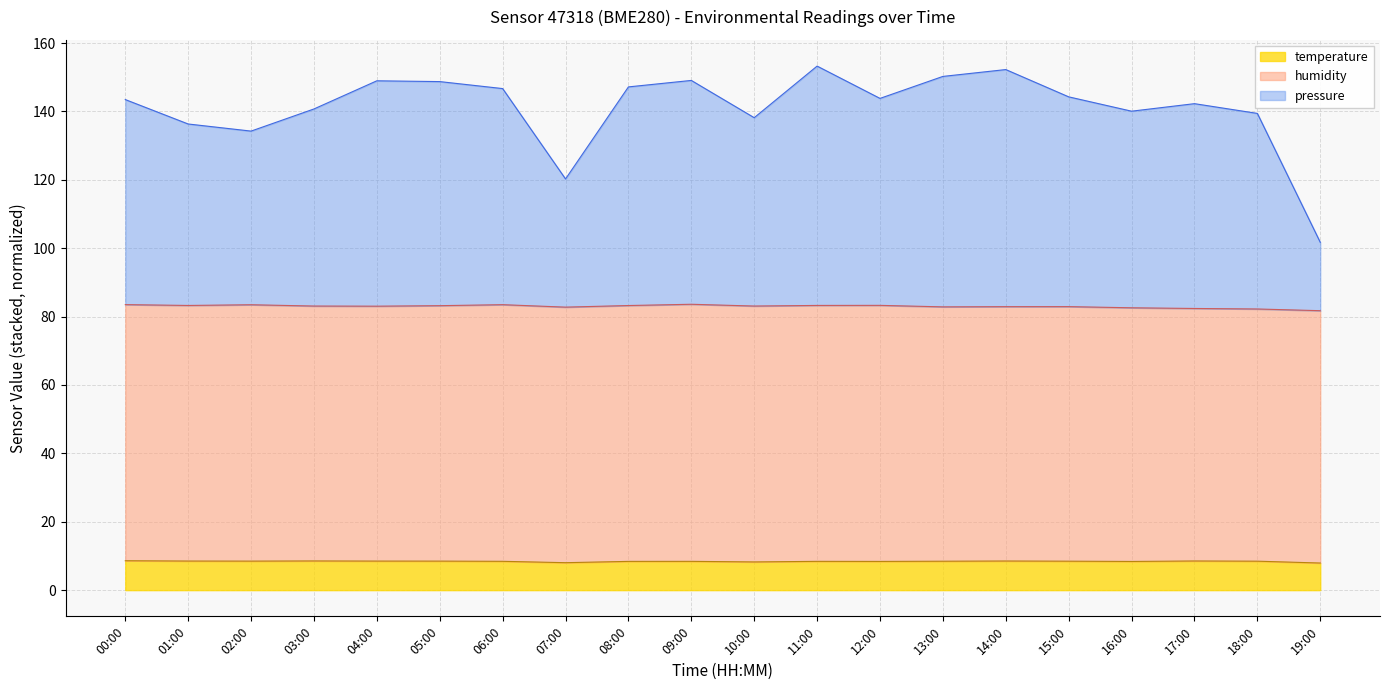

What is the total value across all series at 03:00?

140.7